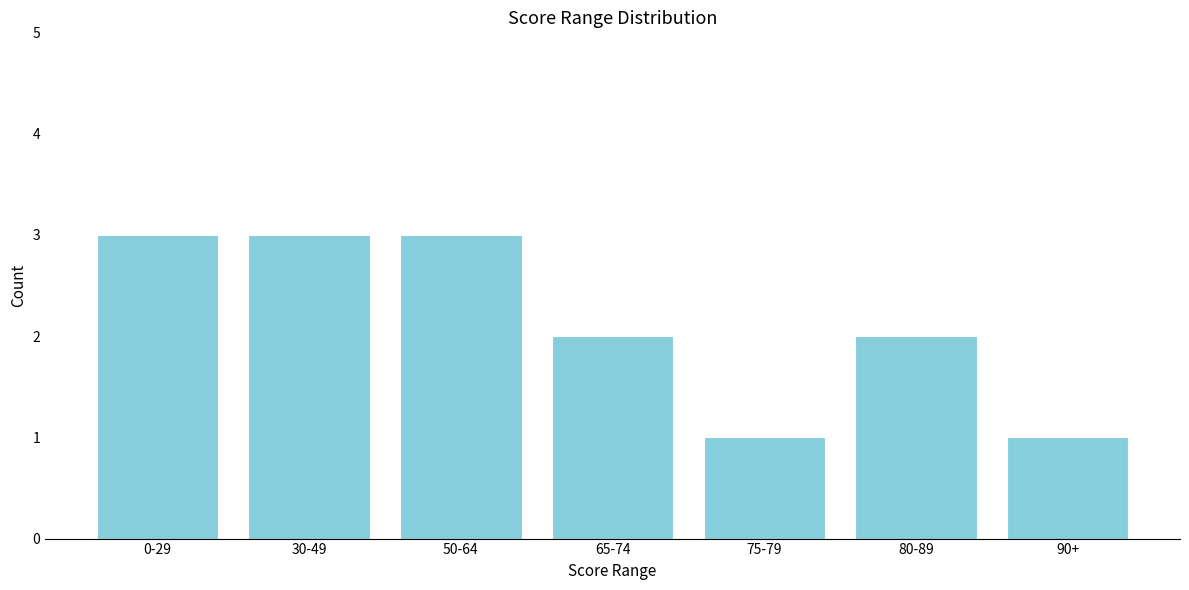

Reading left to right, list all the values displayed in this chart.

0-29=3	30-49=3	50-64=3	65-74=2	75-79=1	80-89=2	90+=1